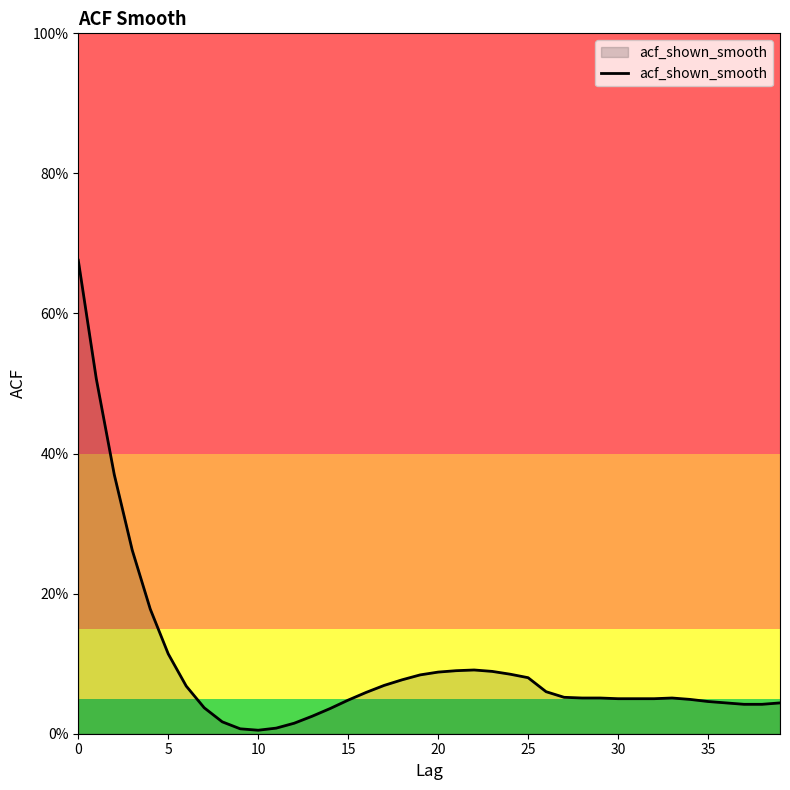

What is the difference between the second highest and second lowest values?

0.5